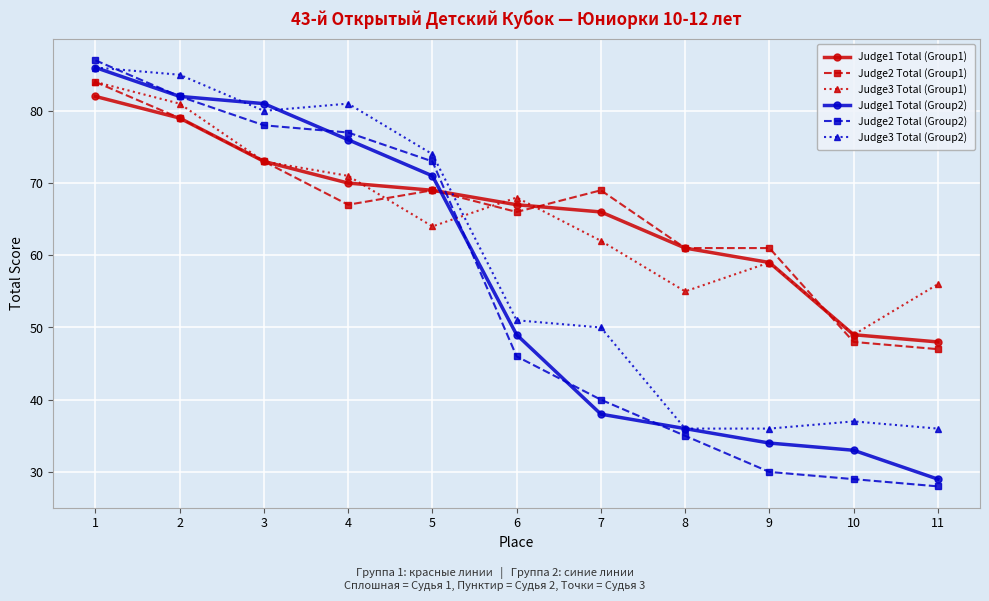

True or false: Judge2 Total (Group1) has a value of 111 at 5.

False